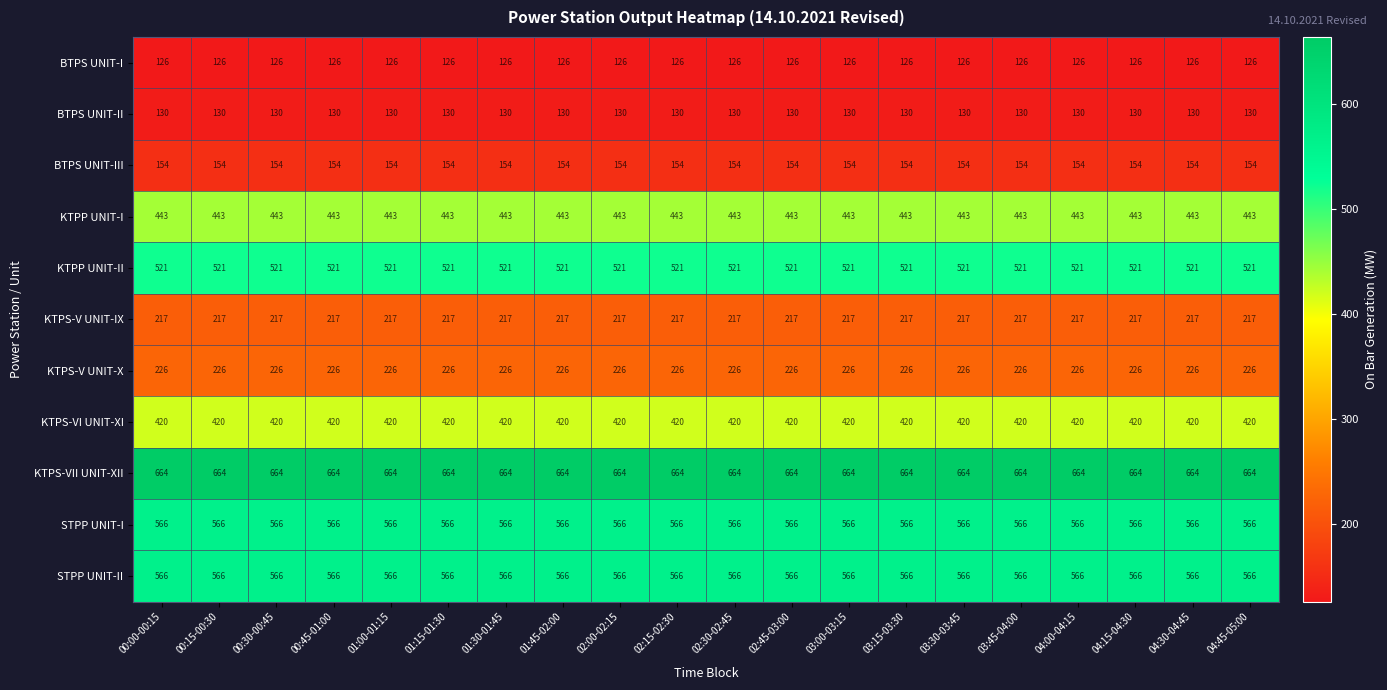

What is the smallest value displayed?

126